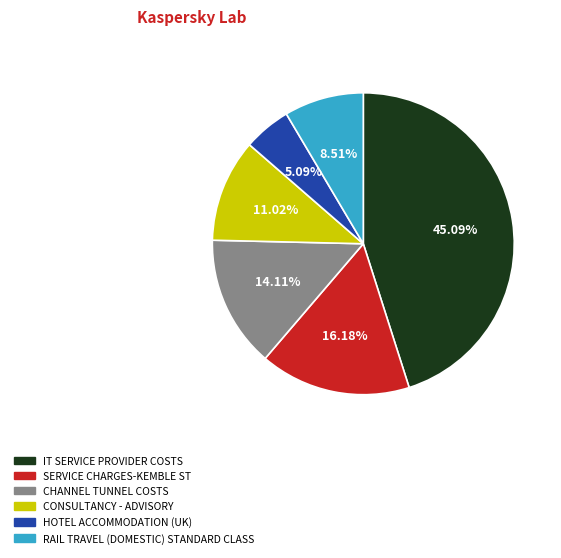

Count the number of slices in the pie.

6